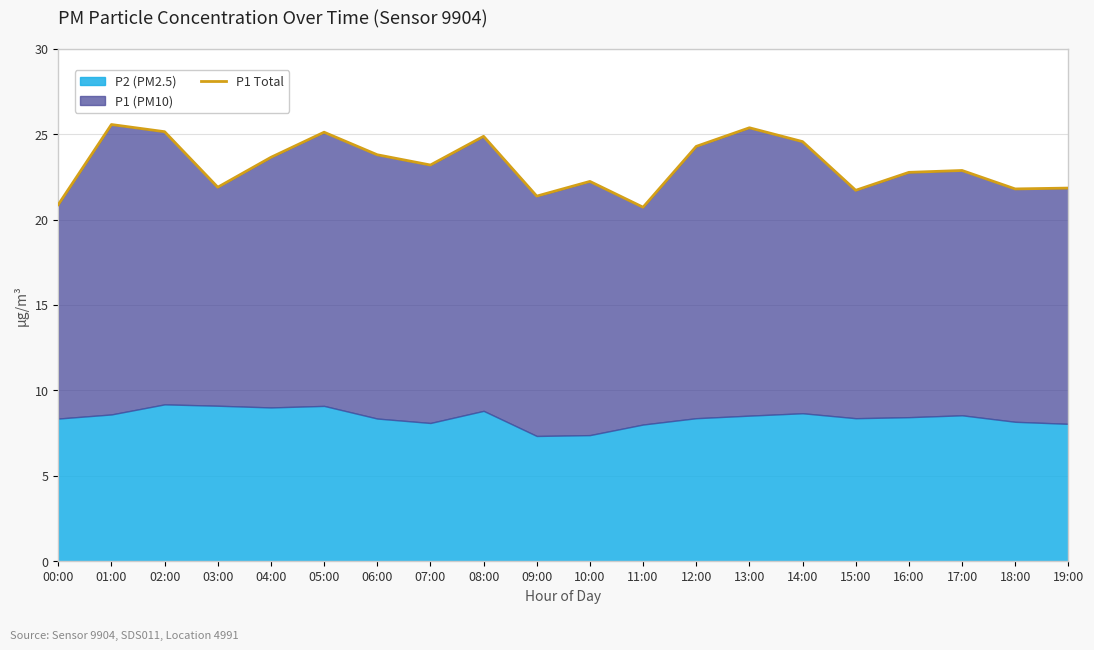

Count the number of categories in the chart.

20